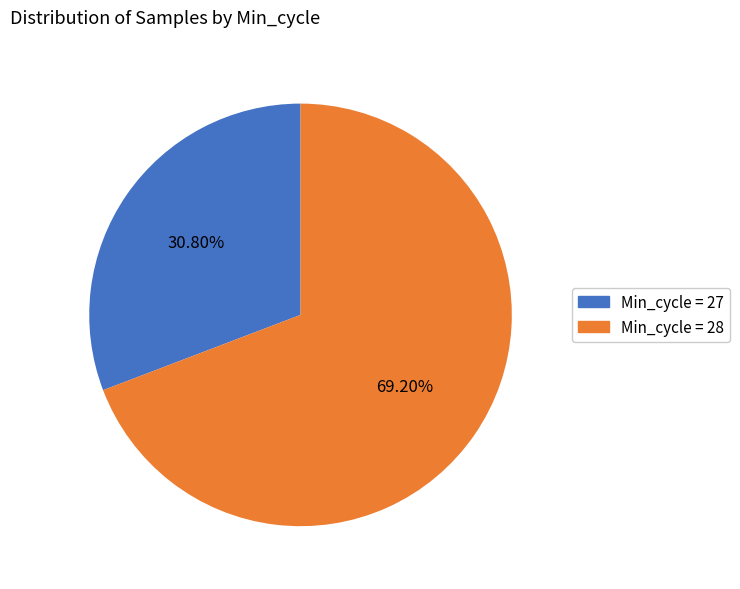

How many segments does this pie chart have?

2